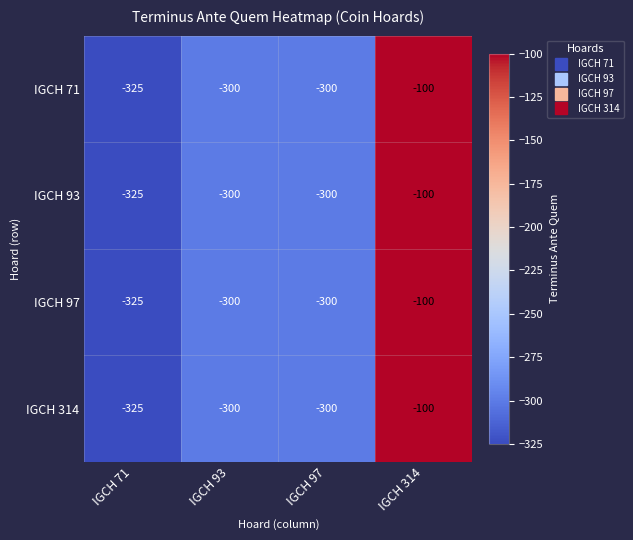

True or false: IGCH 71 has a value of -542 at IGCH 71.

False